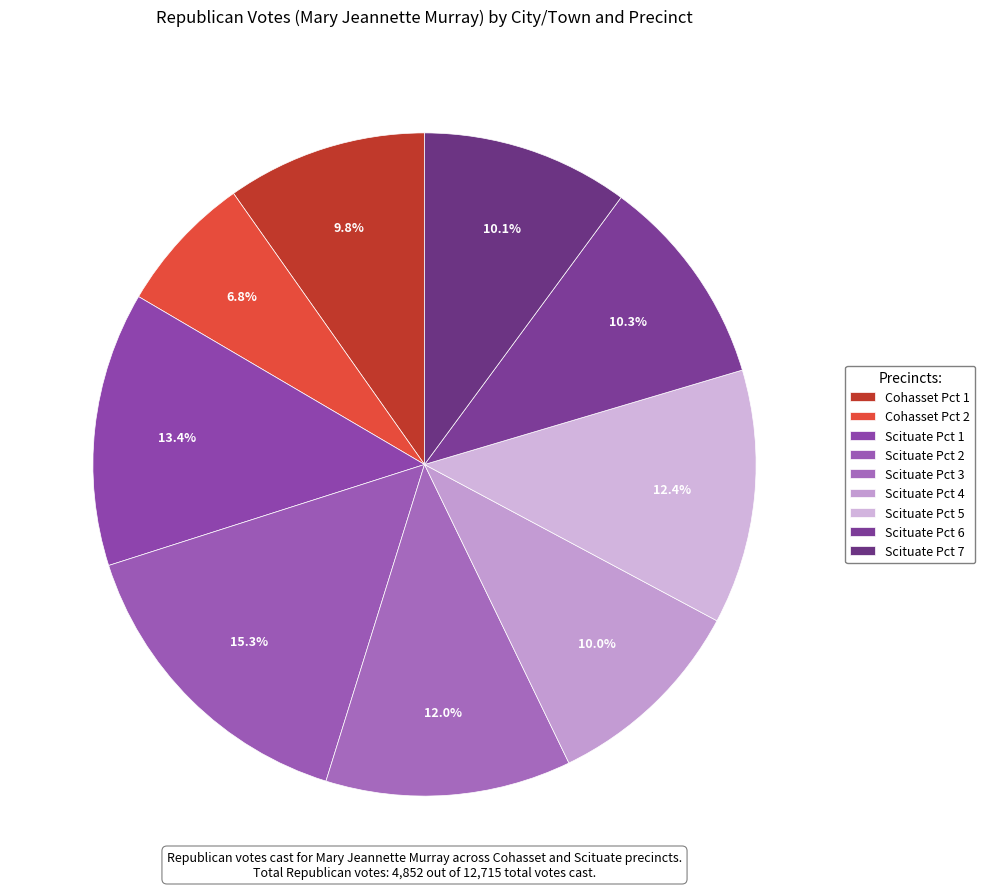

Between Scituate Pct 5 and Scituate Pct 7, which is larger?

Scituate Pct 5